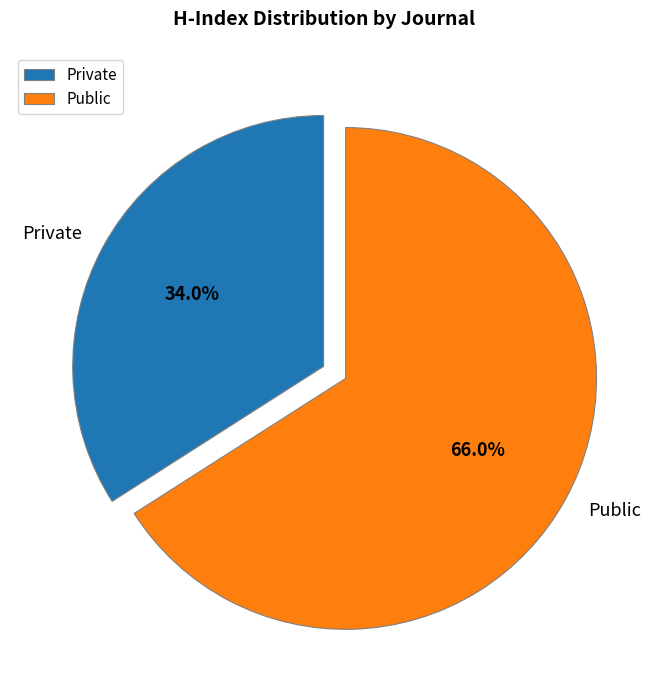

What portion of the pie excludes Private?

66.0%